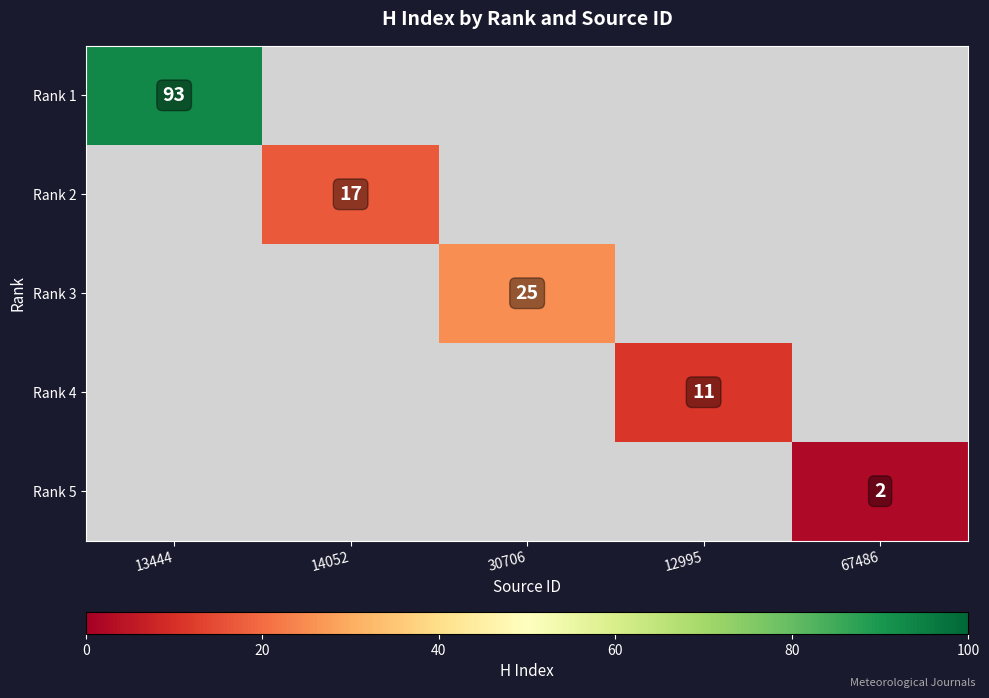

How many distinct data groups are displayed?

5